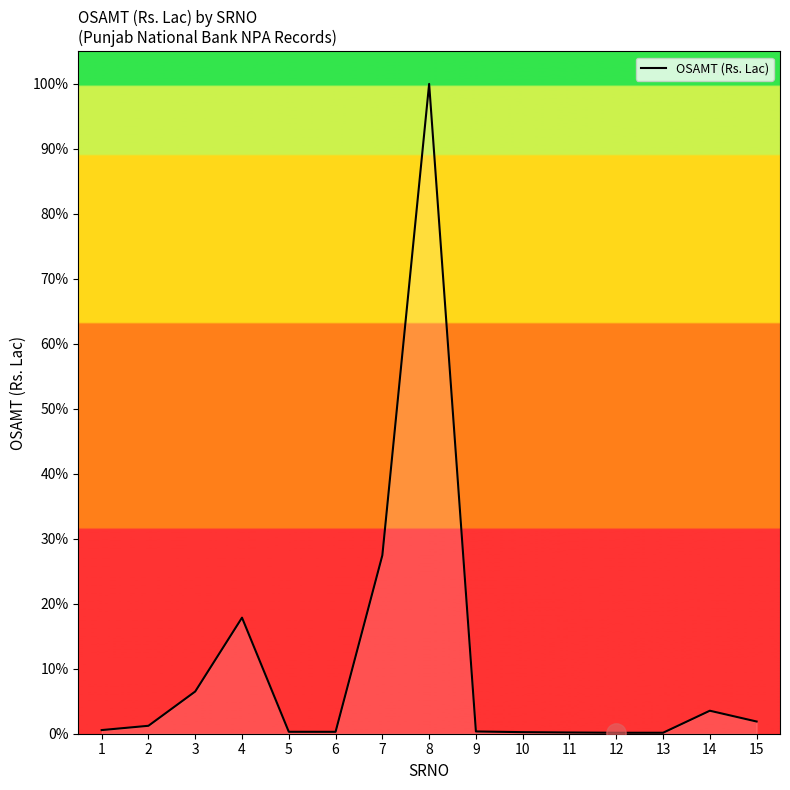

What is the approximate value at 4?

13476.4